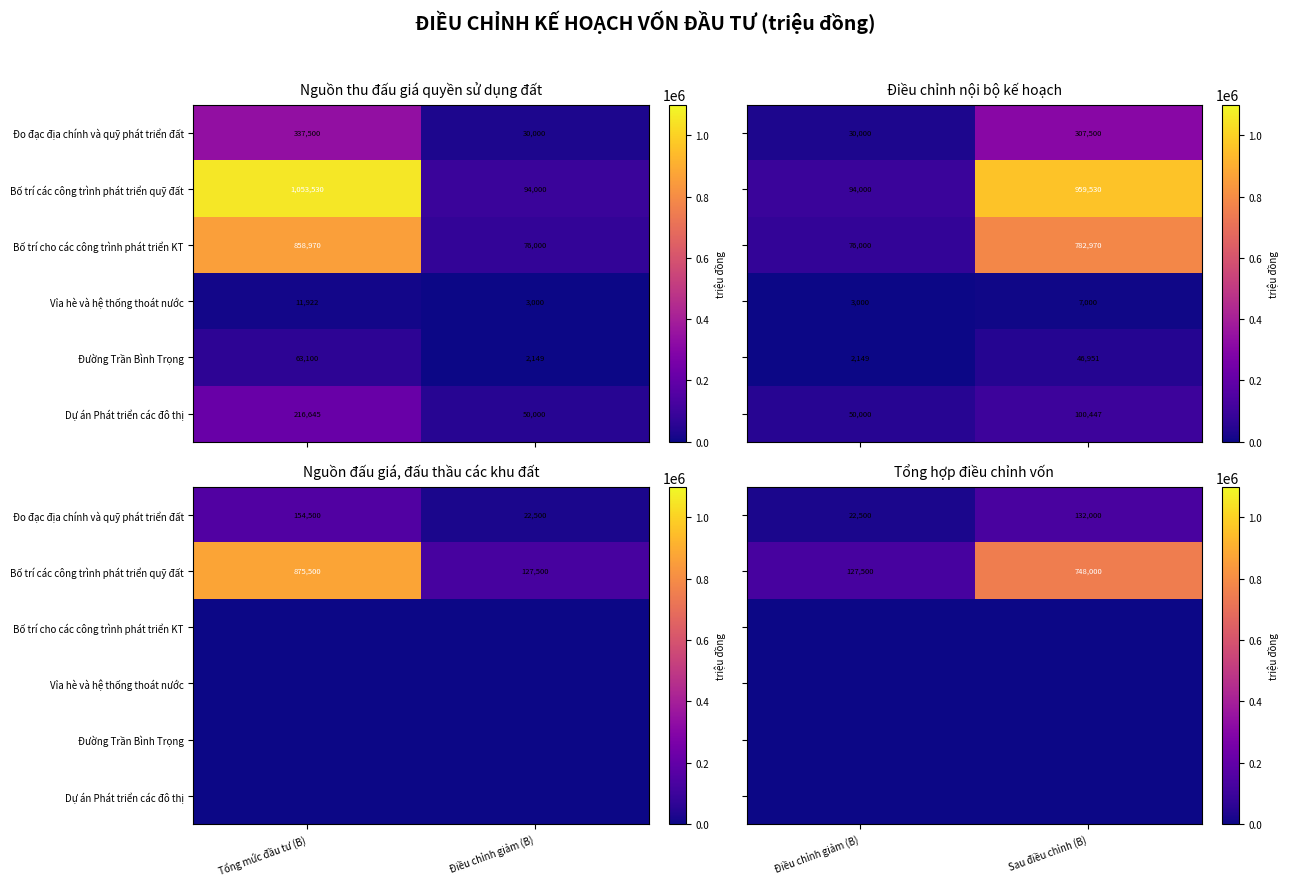

List the labels in order of Bố trí cho các công trình phát triển KT value, largest first.

Điều chỉnh giảm (B), Sau điều chỉnh (B)